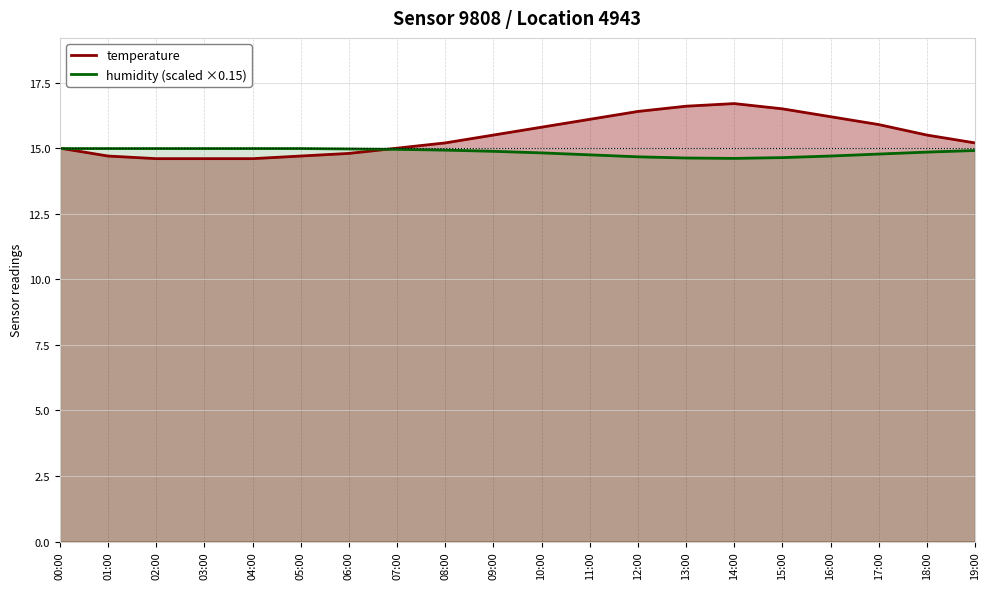

Reading right to left, list all the values displayed in this chart.

temperature: 15.2	15.5	15.9	16.2	16.5	16.7	16.6	16.4	16.1	15.8	15.5	15.2	15.0	14.8	14.7	14.6	14.6	14.6	14.7	15.0
humidity (scaled ×0.15): 14.9	14.8	14.8	14.7	14.6	14.6	14.6	14.7	14.7	14.8	14.9	14.9	15.0	15.0	15.0	15.0	15.0	15.0	15.0	15.0